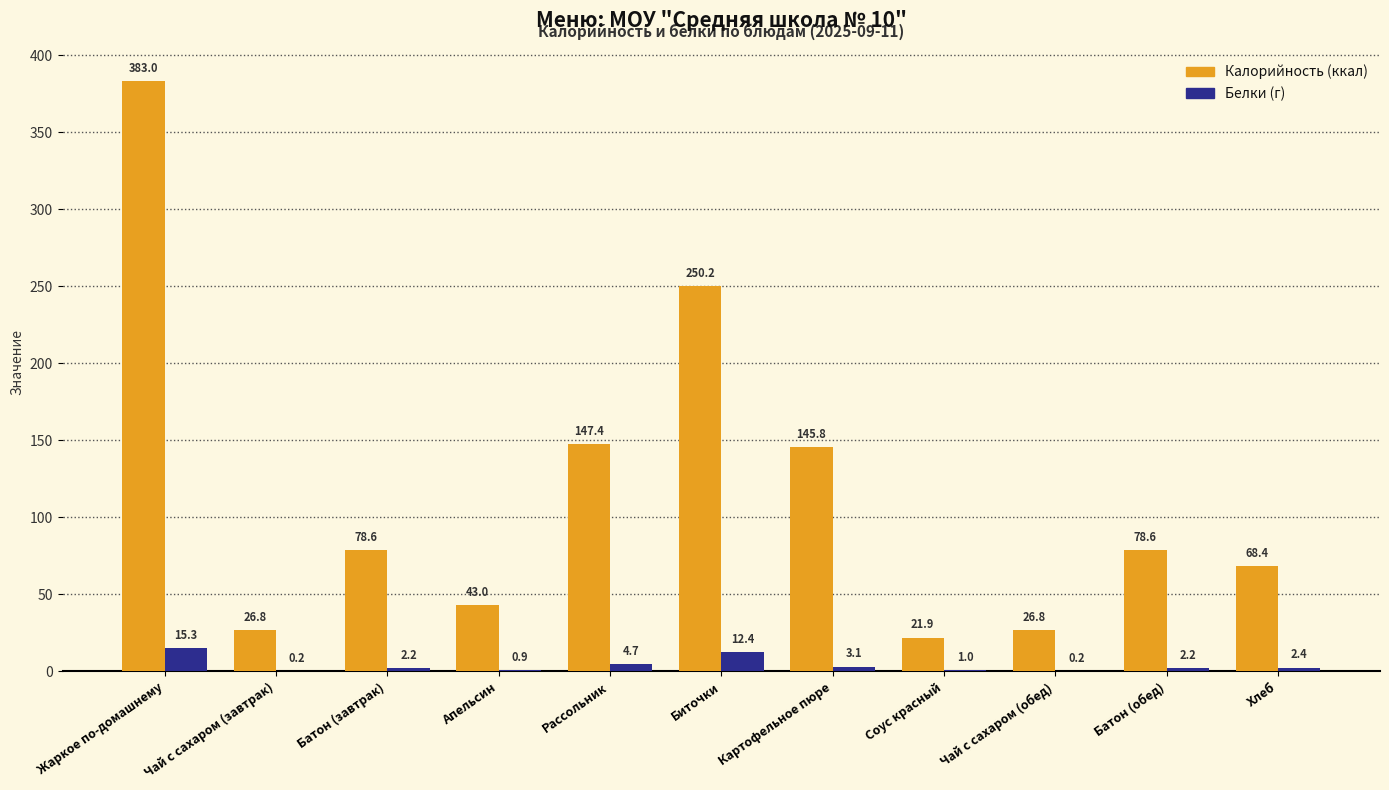

At which category does the chart reach its peak across all series?

Жаркое по-домашнему